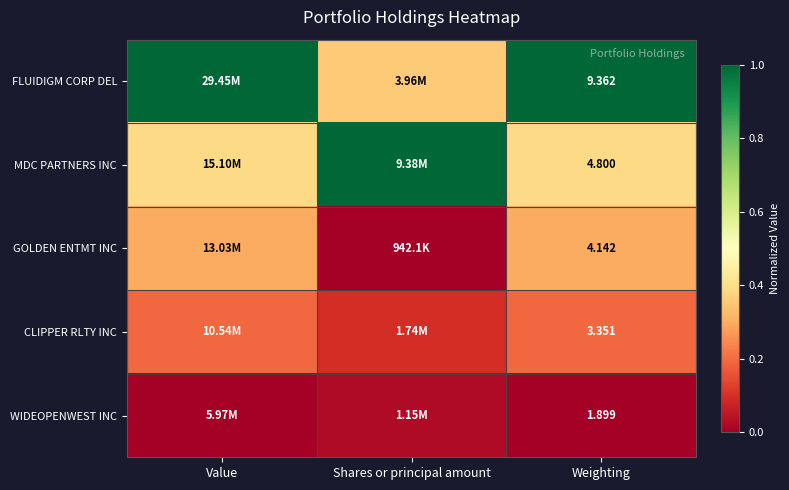

What is the total value across all series at Shares or principal amount?

1.5